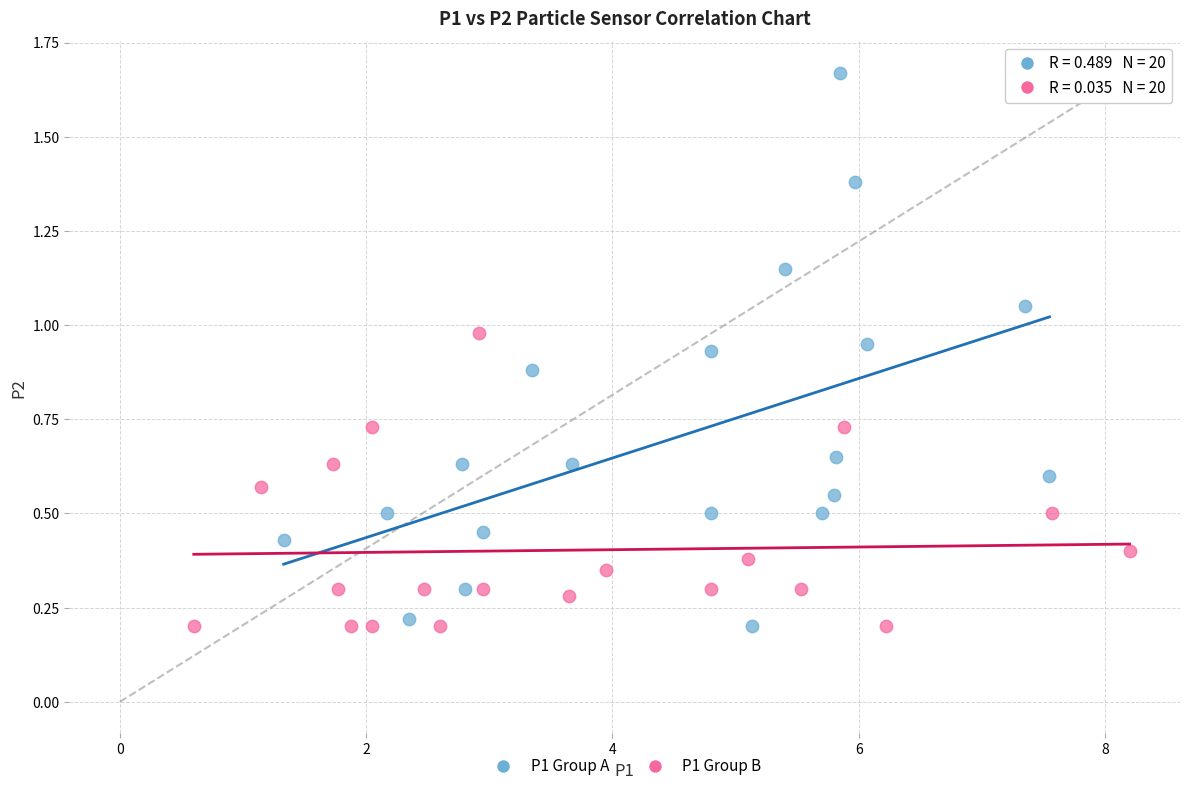

Which series reaches the maximum Y coordinate?

P1 Group A